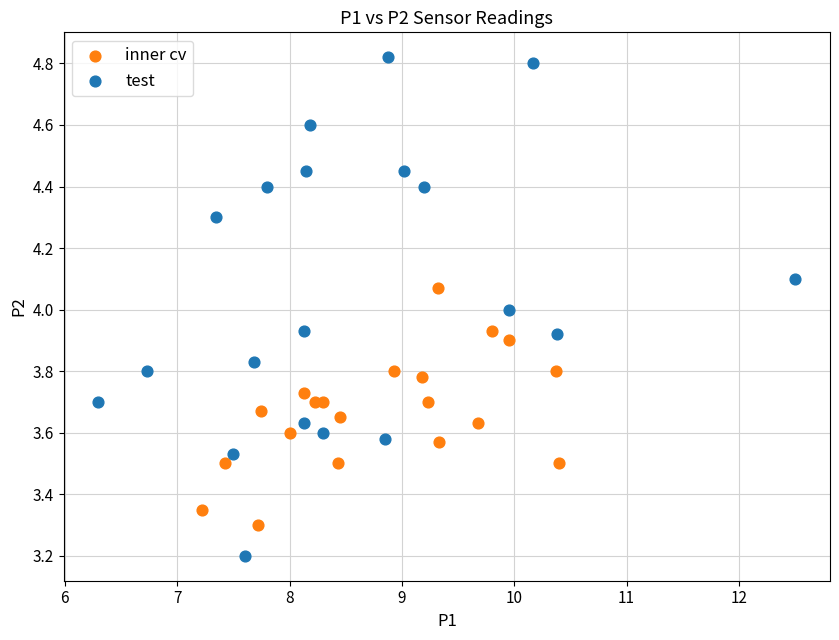

Which series reaches the minimum Y coordinate?

test